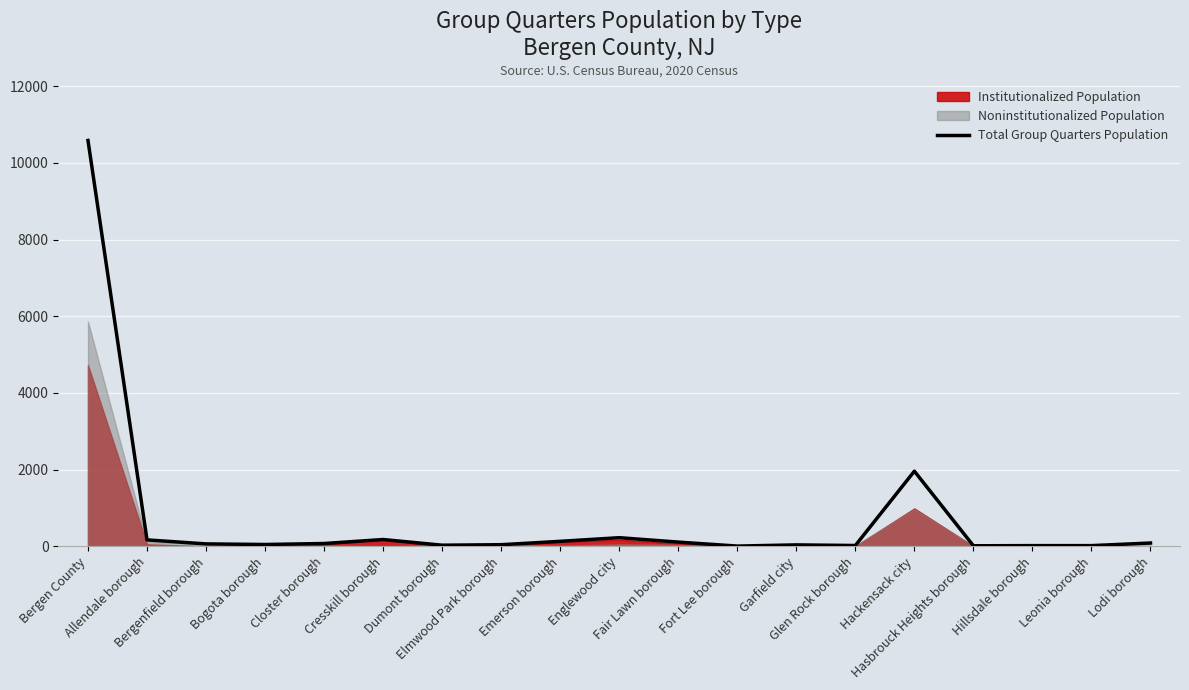

Which has a higher value, Bergenfield borough or Hillsdale borough?

Bergenfield borough